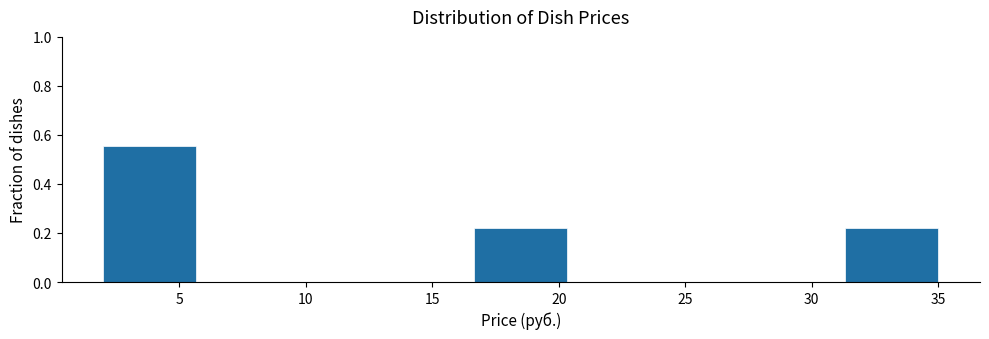

Reading left to right, list every bar in this chart as the range it spans on the x-axis followed by its height. Neither the bar edges nor the heights are printed on the chart, so give them approximately, as read against the axes.

2.0 to 5.5: 0.56
5.5 to 9.5: 0
9.5 to 13.0: 0
13.0 to 16.5: 0
16.5 to 20.5: 0.22
20.5 to 24.0: 0
24.0 to 27.5: 0
27.5 to 31.5: 0
31.5 to 35.0: 0.22